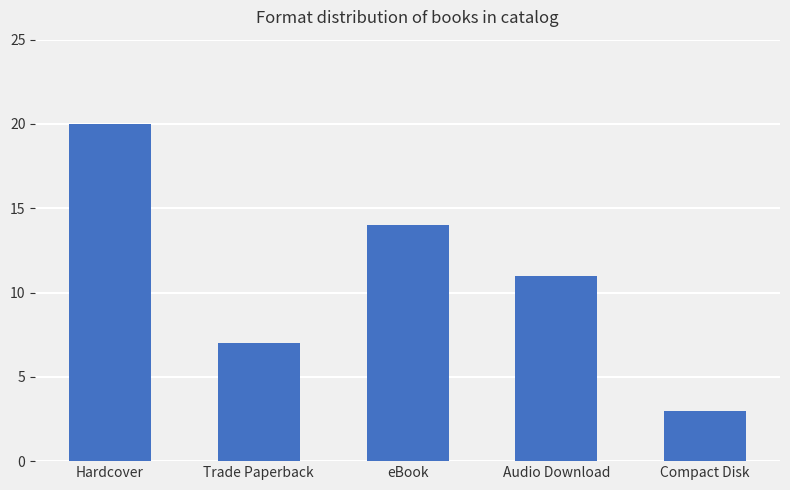

Rank the categories by value from highest to lowest.

Hardcover, eBook, Audio Download, Trade Paperback, Compact Disk